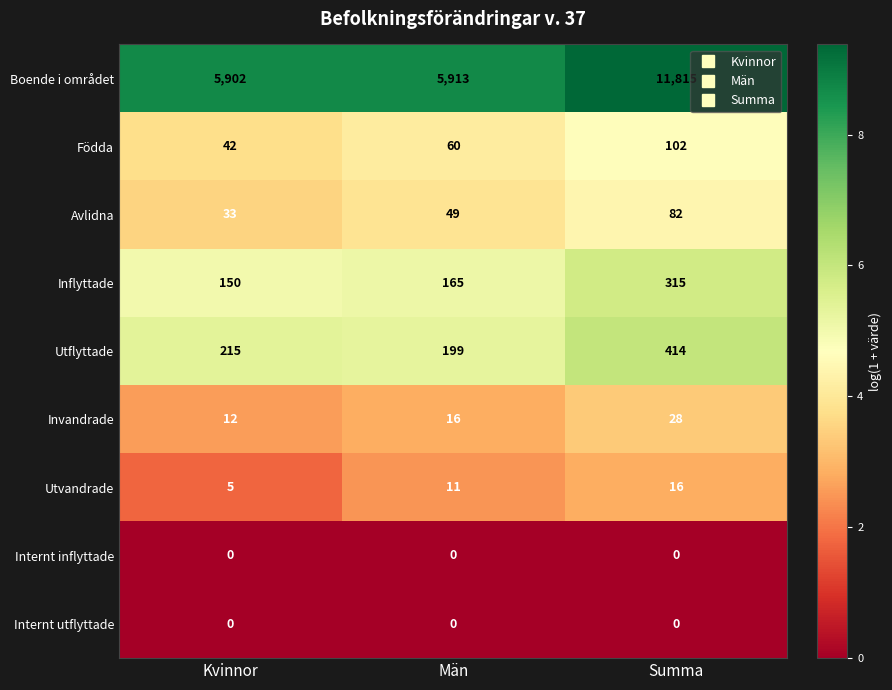

Reading left to right, extract all data points from this chart.

Boende i området: Kvinnor=5902	Män=5913	Summa=11815
Födda: Kvinnor=42	Män=60	Summa=102
Avlidna: Kvinnor=33	Män=49	Summa=82
Inflyttade: Kvinnor=150	Män=165	Summa=315
Utflyttade: Kvinnor=215	Män=199	Summa=414
Invandrade: Kvinnor=12	Män=16	Summa=28
Utvandrade: Kvinnor=5	Män=11	Summa=16
Internt inflyttade: Kvinnor=0	Män=0	Summa=0
Internt utflyttade: Kvinnor=0	Män=0	Summa=0